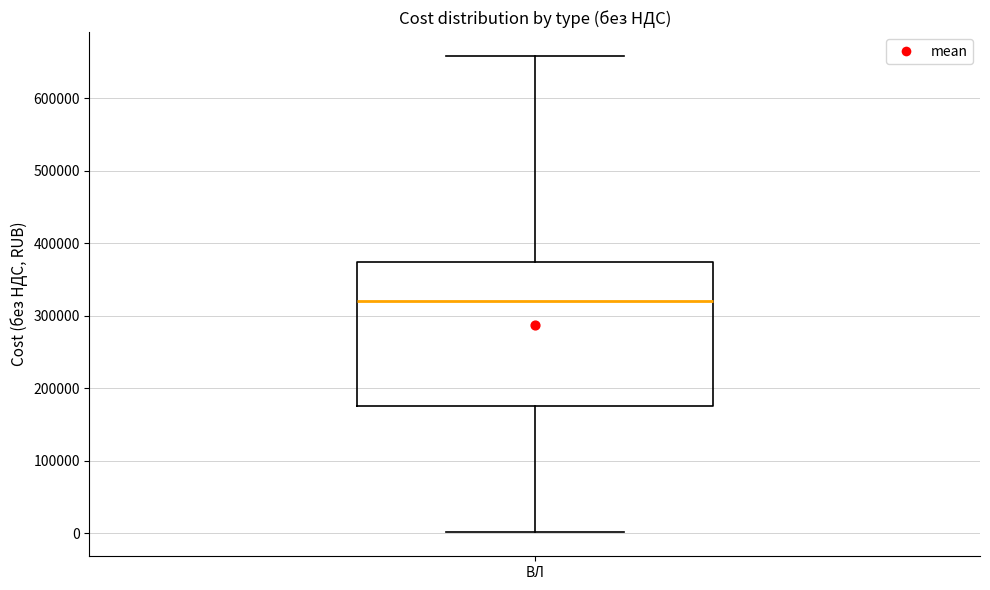

Read this box plot against the y-axis: the position of the median line, the range covered by the box, and the ends of both whiskers. The values are not printed on the chart, so give them approximately, as read against the axis.

median 320000, box 180000 to 370000, whiskers 0 to 660000